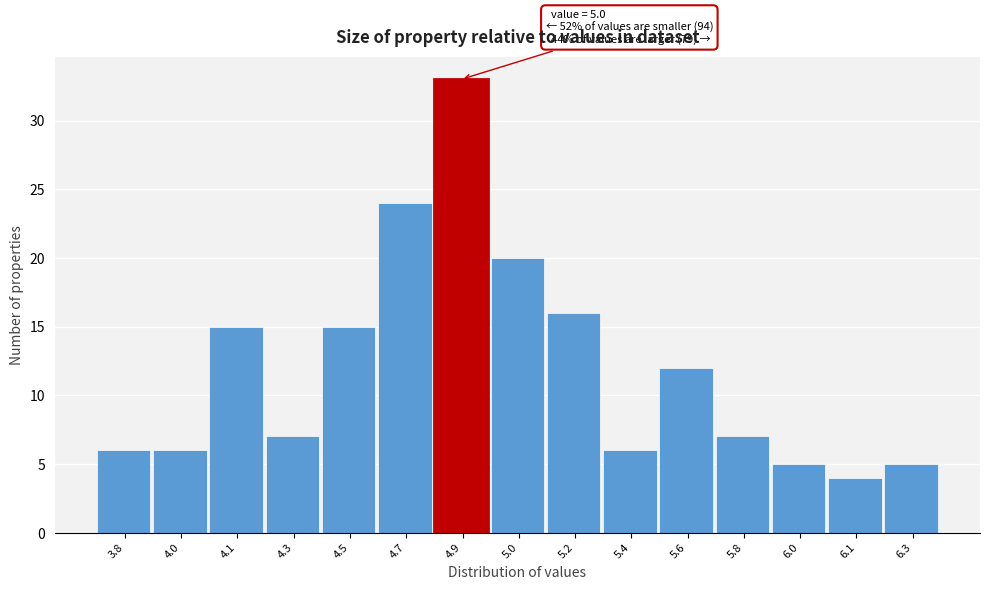

Reading left to right, extract all data points from this chart.

3.8=6	4.0=6	4.1=15	4.3=7	4.5=15	4.7=24	4.9=33	5.0=20	5.2=16	5.4=6	5.6=12	5.8=7	6.0=5	6.1=4	6.3=5